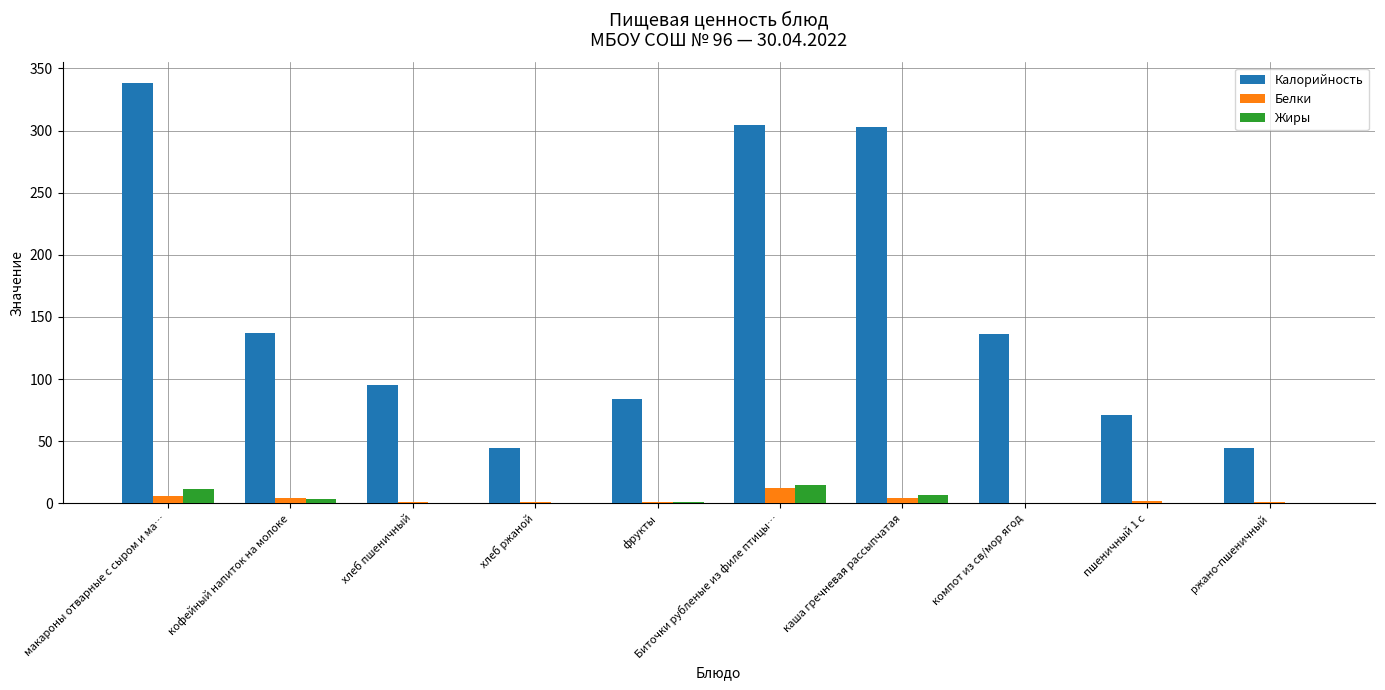

What is the difference between the Жиры values at пшеничный 1 с and фрукты?

0.5